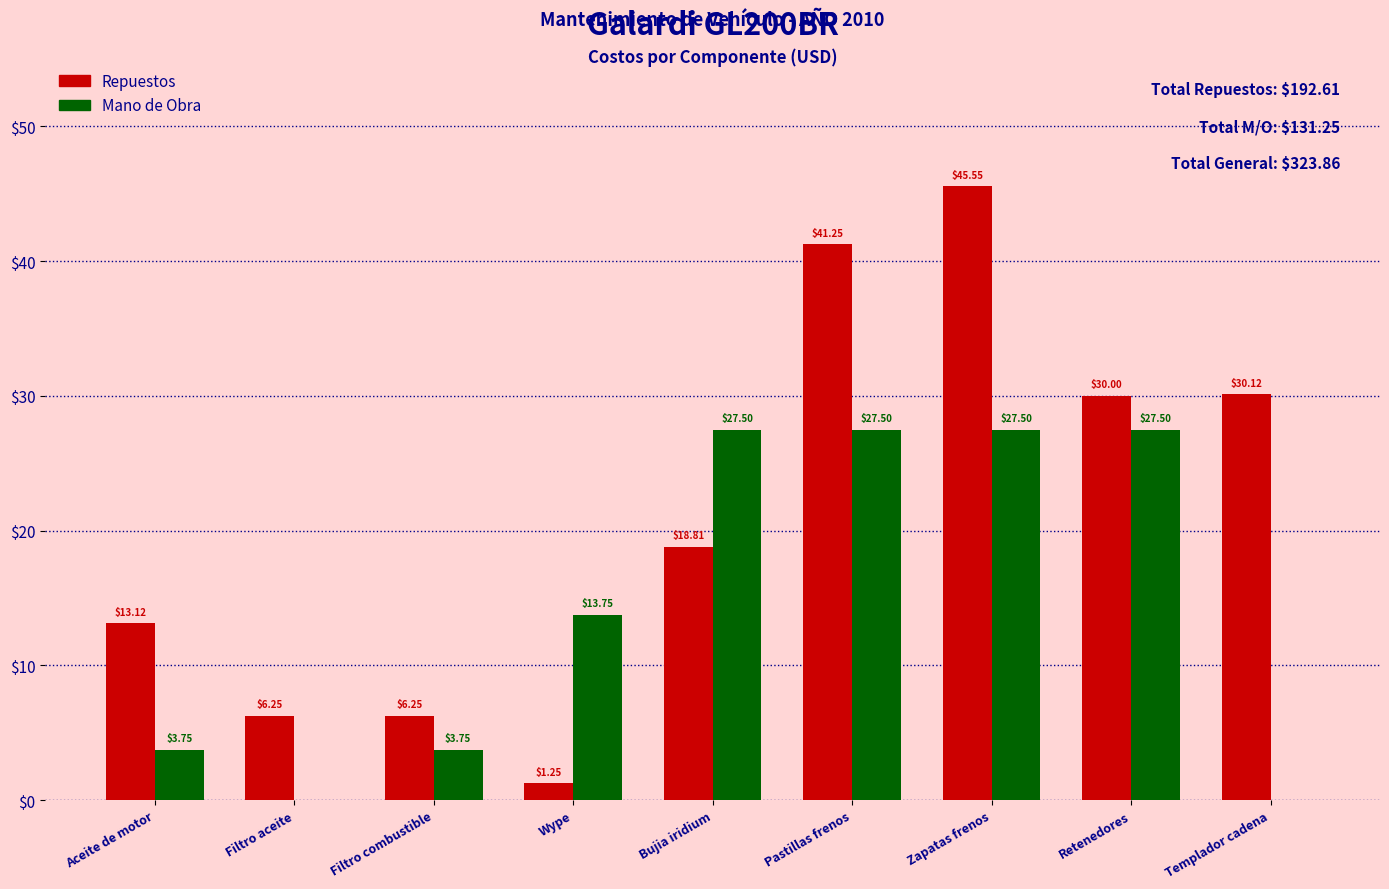

Are the bars horizontal?

No